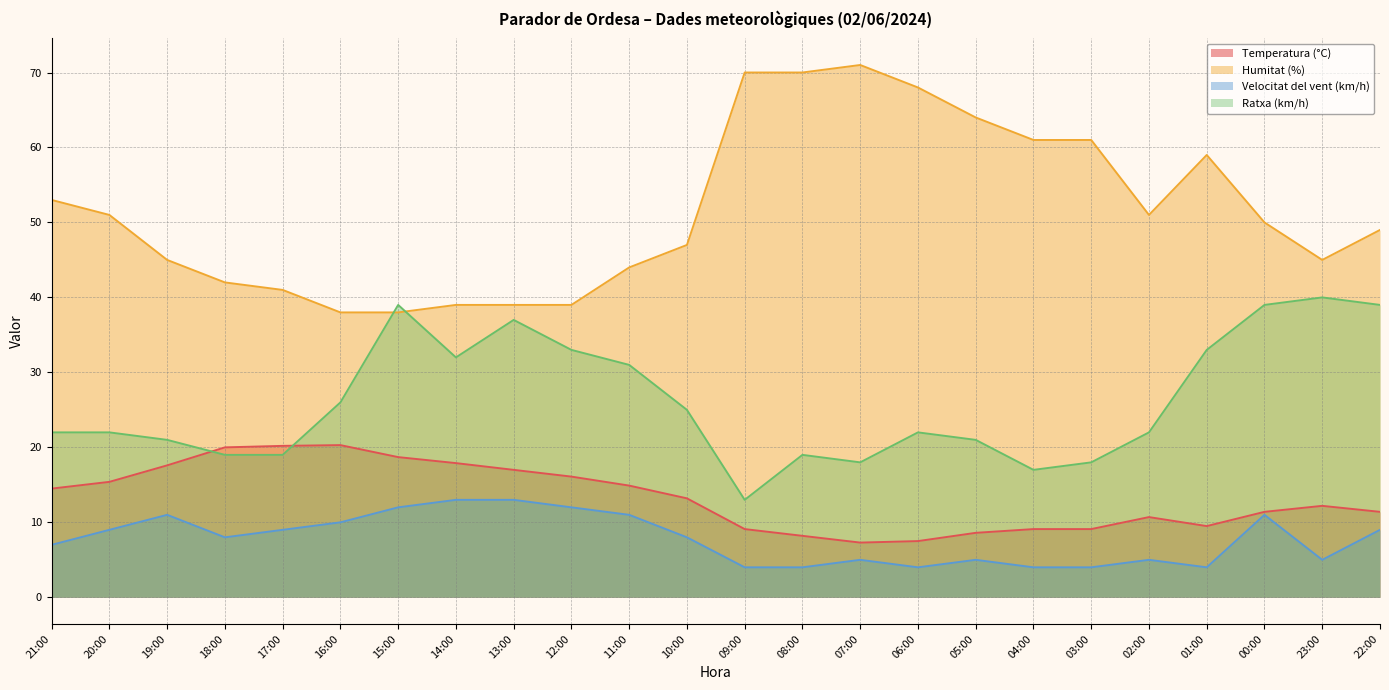

Rank the categories by Velocitat del vent (km/h) value from lowest to highest.

09:00, 08:00, 06:00, 04:00, 03:00, 01:00, 07:00, 05:00, 02:00, 23:00, 21:00, 18:00, 10:00, 20:00, 17:00, 22:00, 16:00, 19:00, 11:00, 00:00, 15:00, 12:00, 14:00, 13:00